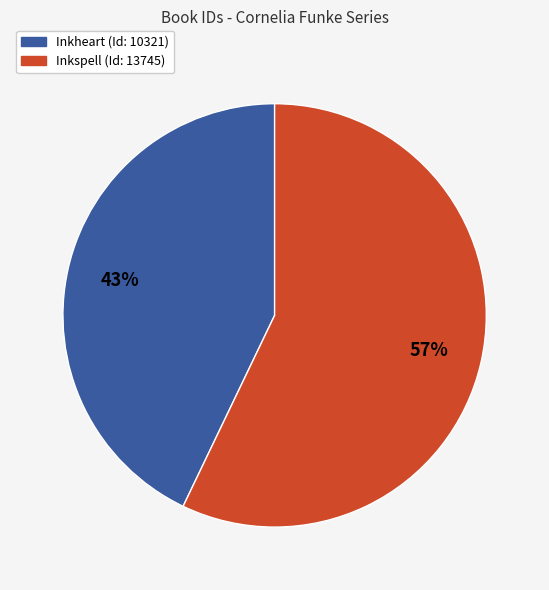

The Inkspell (Id: 13745) slice represents 65% of the pie. True or false?

False